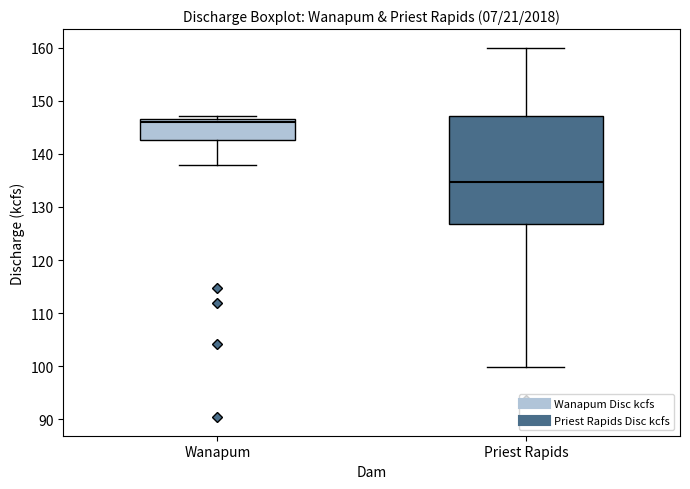

Where does the lower whisker of the box for Priest Rapids end on the y-axis? The values are not printed on the chart, so give them approximately, as read against the axis.

100